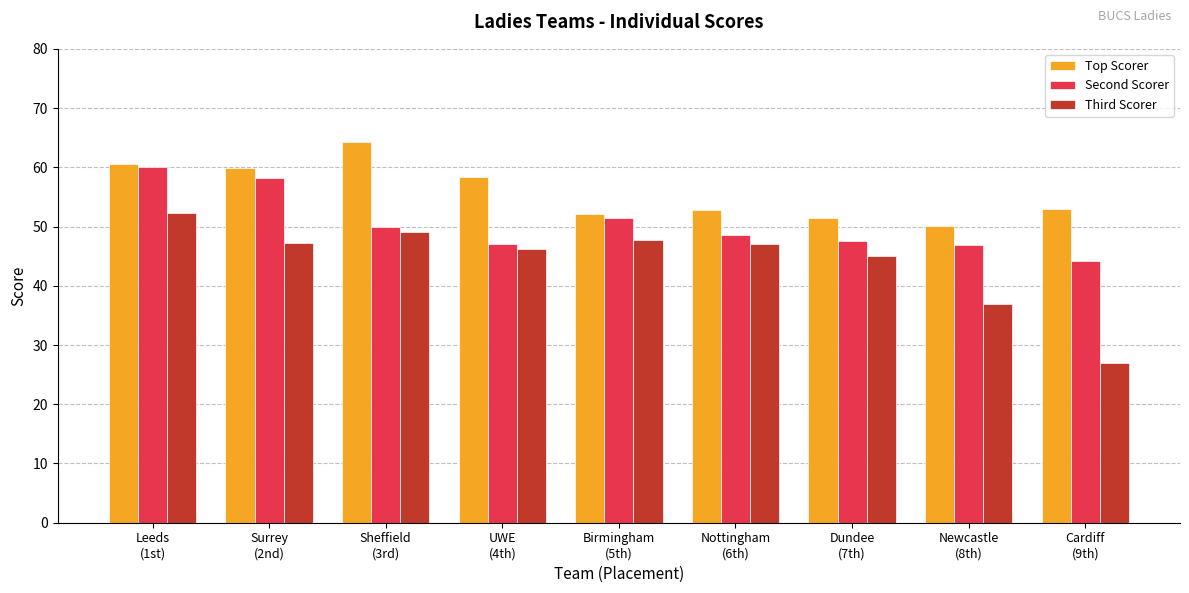

What is the approximate value of Second Scorer at Birmingham
(5th)?

51.4